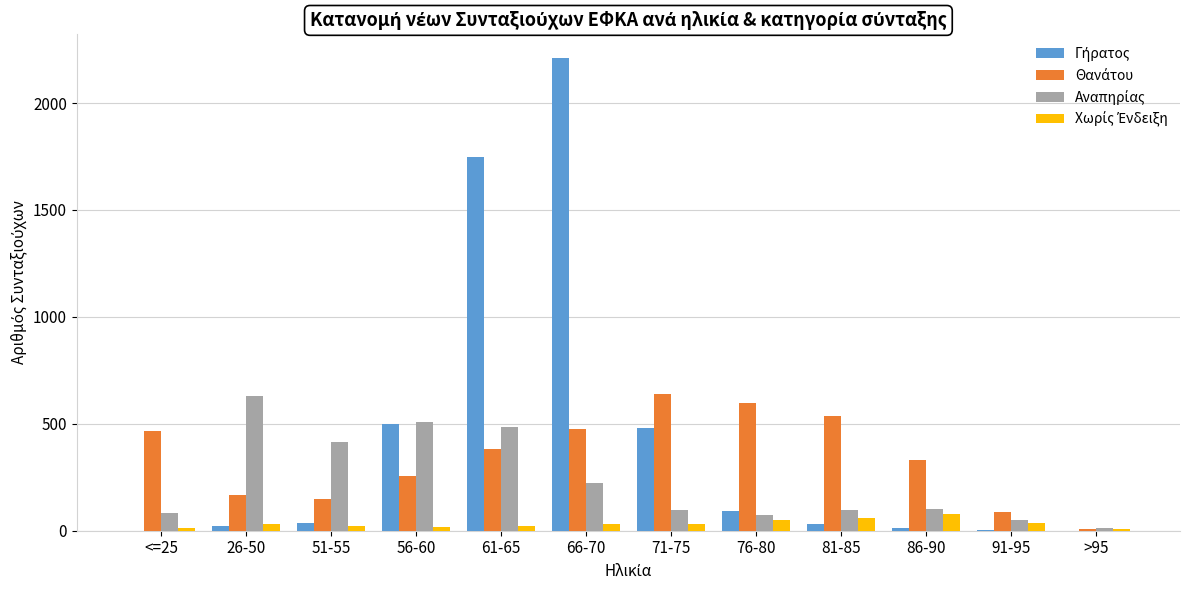

What is the maximum value shown in the chart?

2211